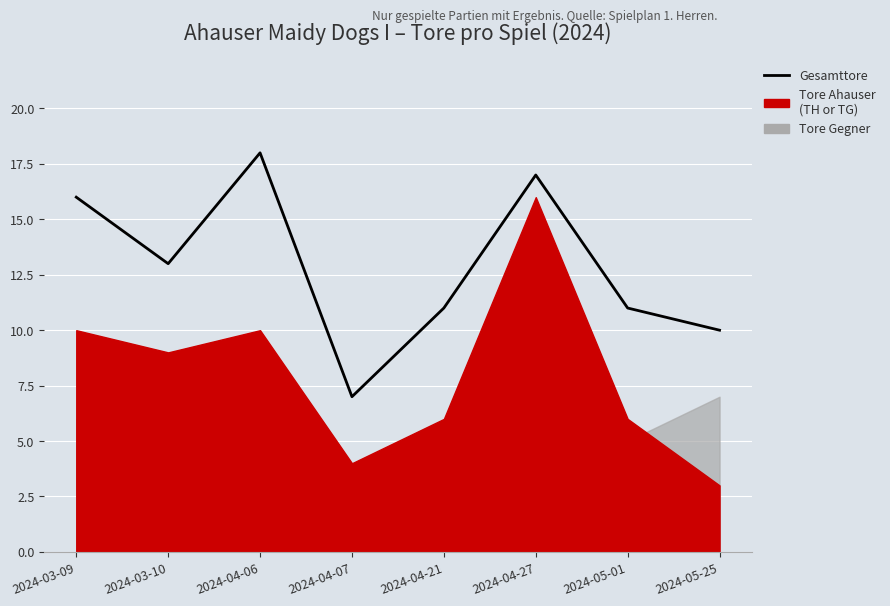

At which category does the chart reach its peak across all series?

2024-04-06